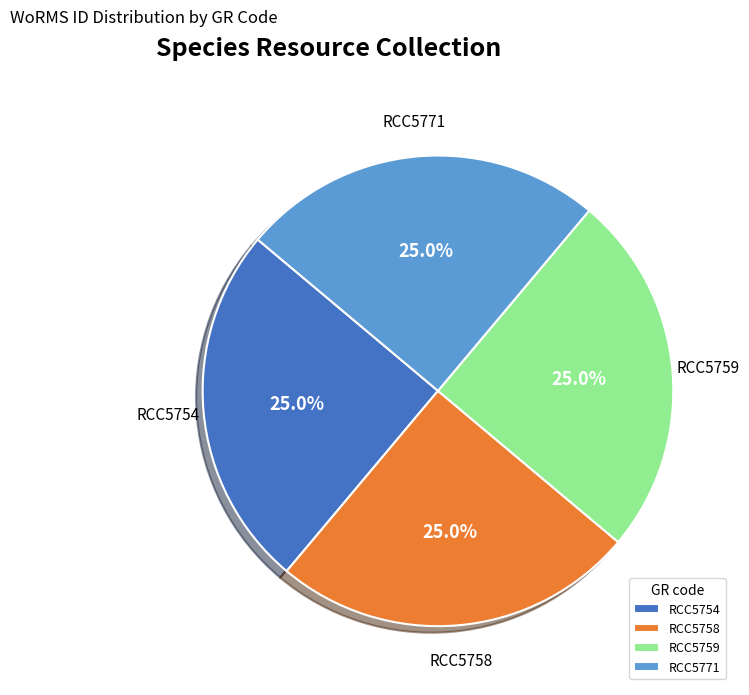

How many slices are in this pie chart?

4